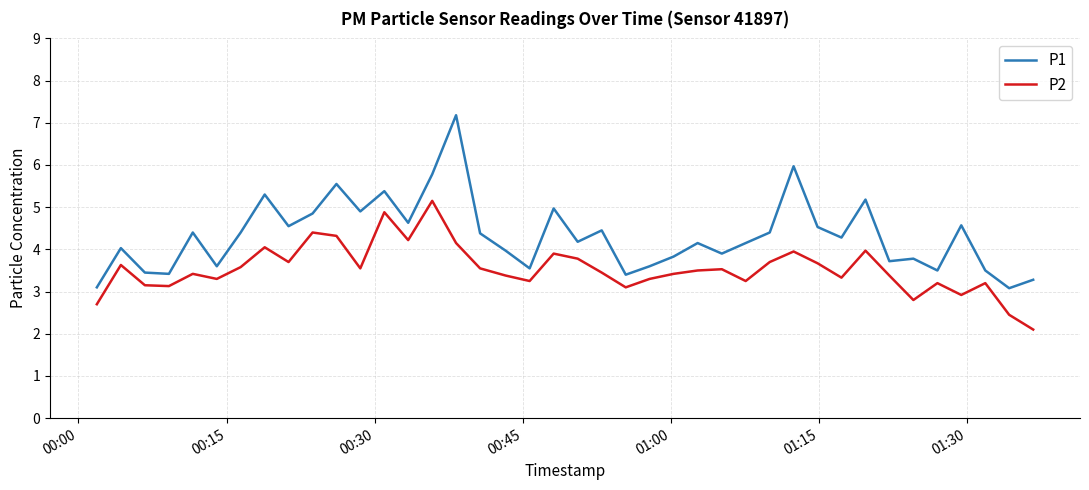

Rank the series by their average value, from lowest to highest.

P2, P1